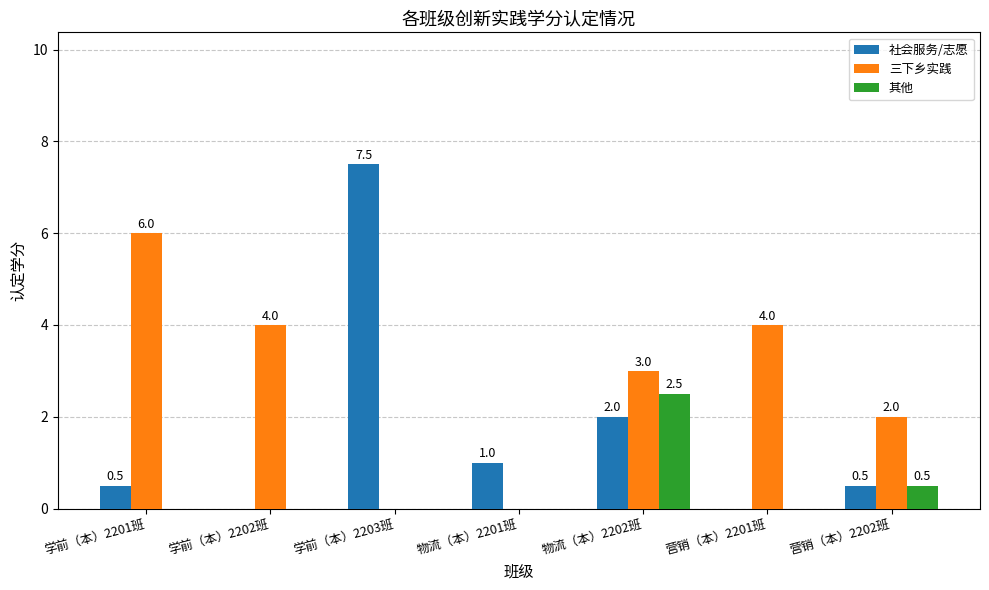

What is the total value across all series at 学前（本）2203班?

7.5